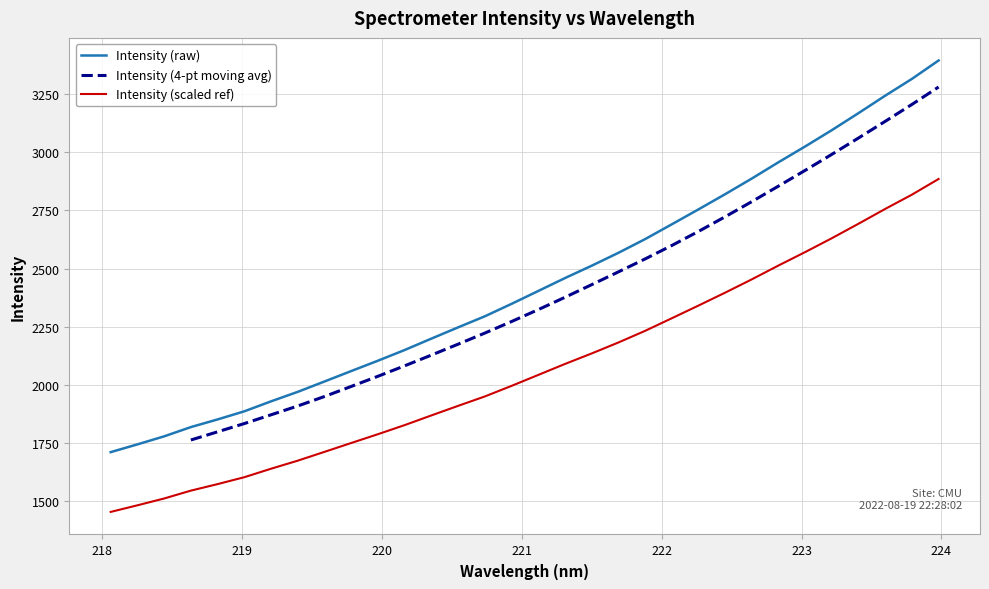

What is the lowest value of the Intensity (raw) series?

1711.9